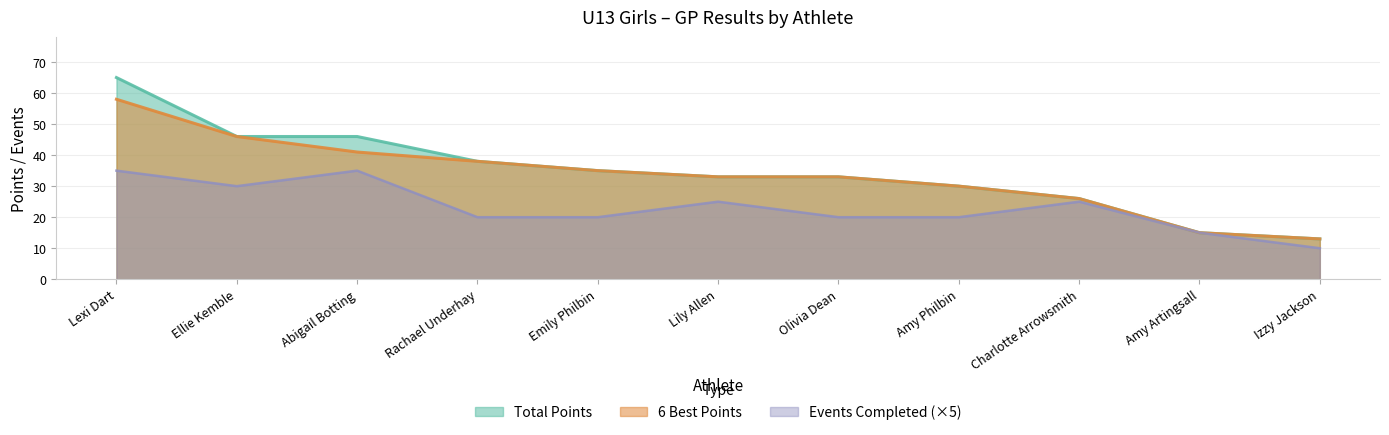

True or false: 6 Best and Events Completed cross at least once.

False